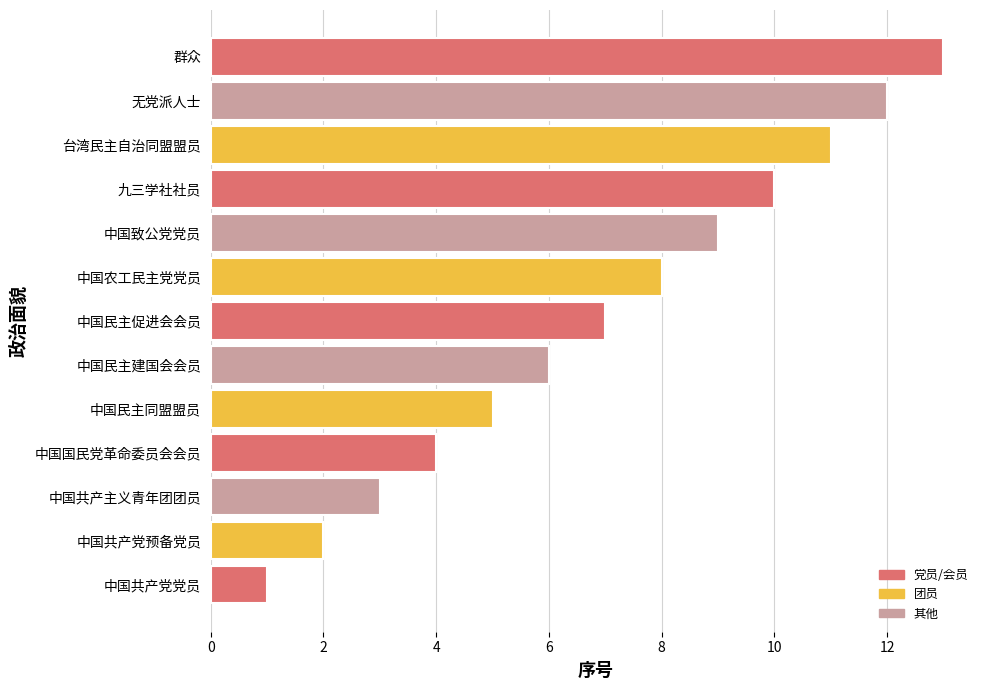

Rank the categories by value from highest to lowest.

群众, 无党派人士, 台湾民主自治同盟盟员, 九三学社社员, 中国致公党党员, 中国农工民主党党员, 中国民主促进会会员, 中国民主建国会会员, 中国民主同盟盟员, 中国国民党革命委员会会员, 中国共产主义青年团团员, 中国共产党预备党员, 中国共产党党员